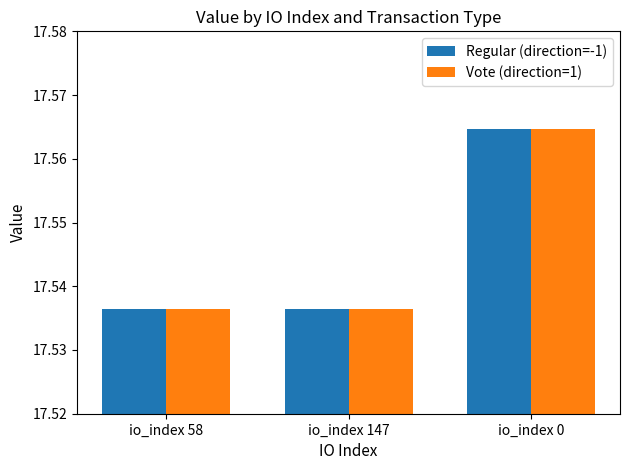

Which label corresponds to the largest value in the chart?

io_index 0